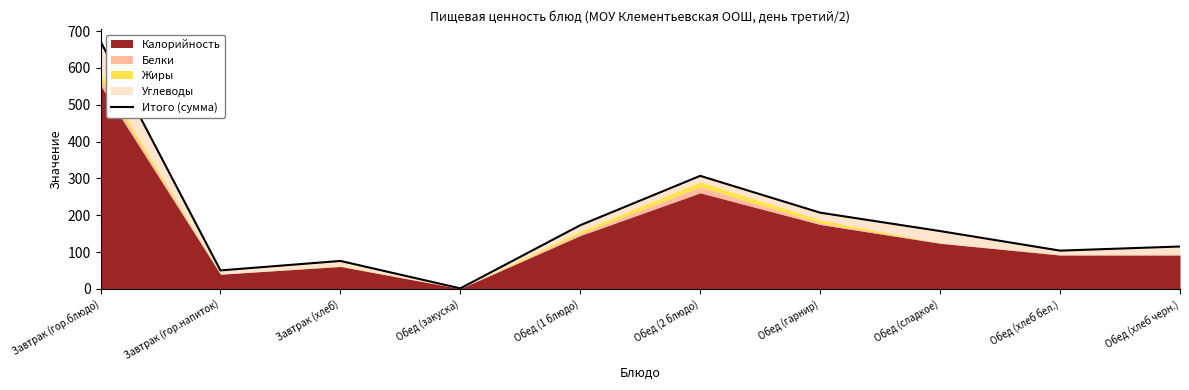

Is it true that the value at Обед (сладкое) is 157.1?

True